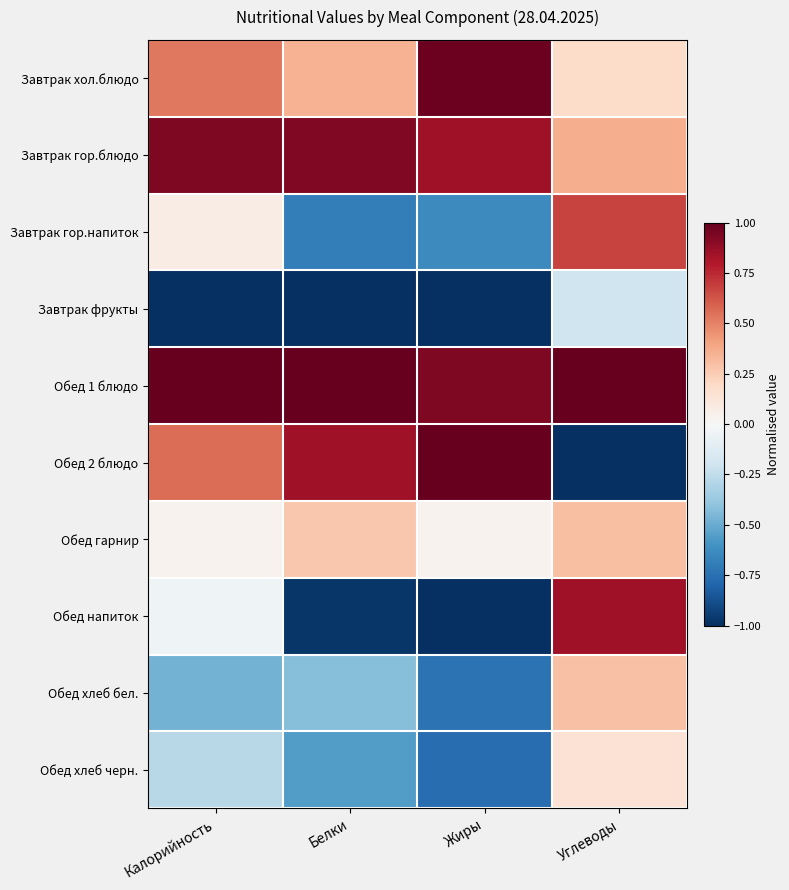

Reading left to right, transcribe all the data shown in this chart.

Завтрак хол.блюдо: Калорийность=0.5	Белки=0.4	Жиры=1.0	Углеводы=0.2
Завтрак гор.блюдо: Калорийность=0.9	Белки=0.9	Жиры=0.8	Углеводы=0.4
Завтрак гор.напиток: Калорийность=0.1	Белки=-0.7	Жиры=-0.6	Углеводы=0.7
Завтрак фрукты: Калорийность=-1.0	Белки=-1.0	Жиры=-1.0	Углеводы=-0.2
Обед 1 блюдо: Калорийность=1.0	Белки=1.0	Жиры=0.9	Углеводы=1.0
Обед 2 блюдо: Калорийность=0.6	Белки=0.8	Жиры=1.0	Углеводы=-1.0
Обед гарнир: Калорийность=0.0	Белки=0.3	Жиры=0.0	Углеводы=0.3
Обед напиток: Калорийность=-0.0	Белки=-1.0	Жиры=-1.0	Углеводы=0.8
Обед хлеб бел.: Калорийность=-0.5	Белки=-0.4	Жиры=-0.7	Углеводы=0.3
Обед хлеб черн.: Калорийность=-0.3	Белки=-0.6	Жиры=-0.8	Углеводы=0.1